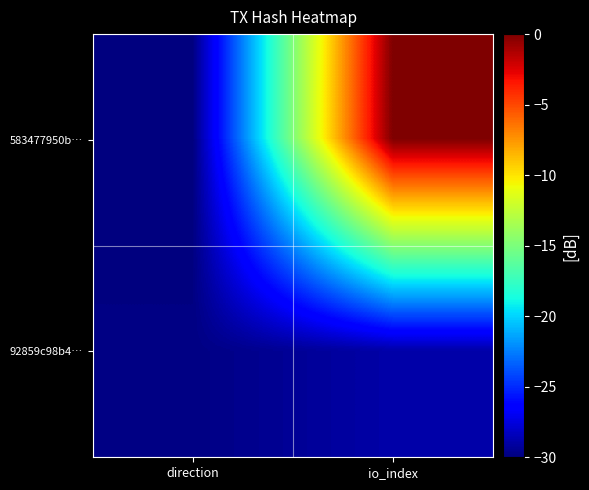

At direction, list the series in order from largest to smallest.

92859c98b4…, 583477950b…